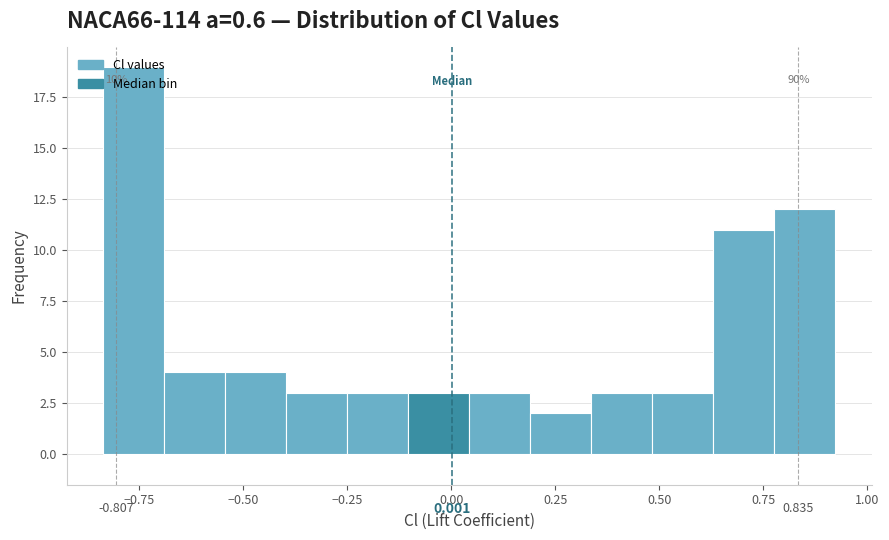

Around what value on the x-axis is the tallest bar? Give the approximate position of its centre, as read against the axis.

-0.75